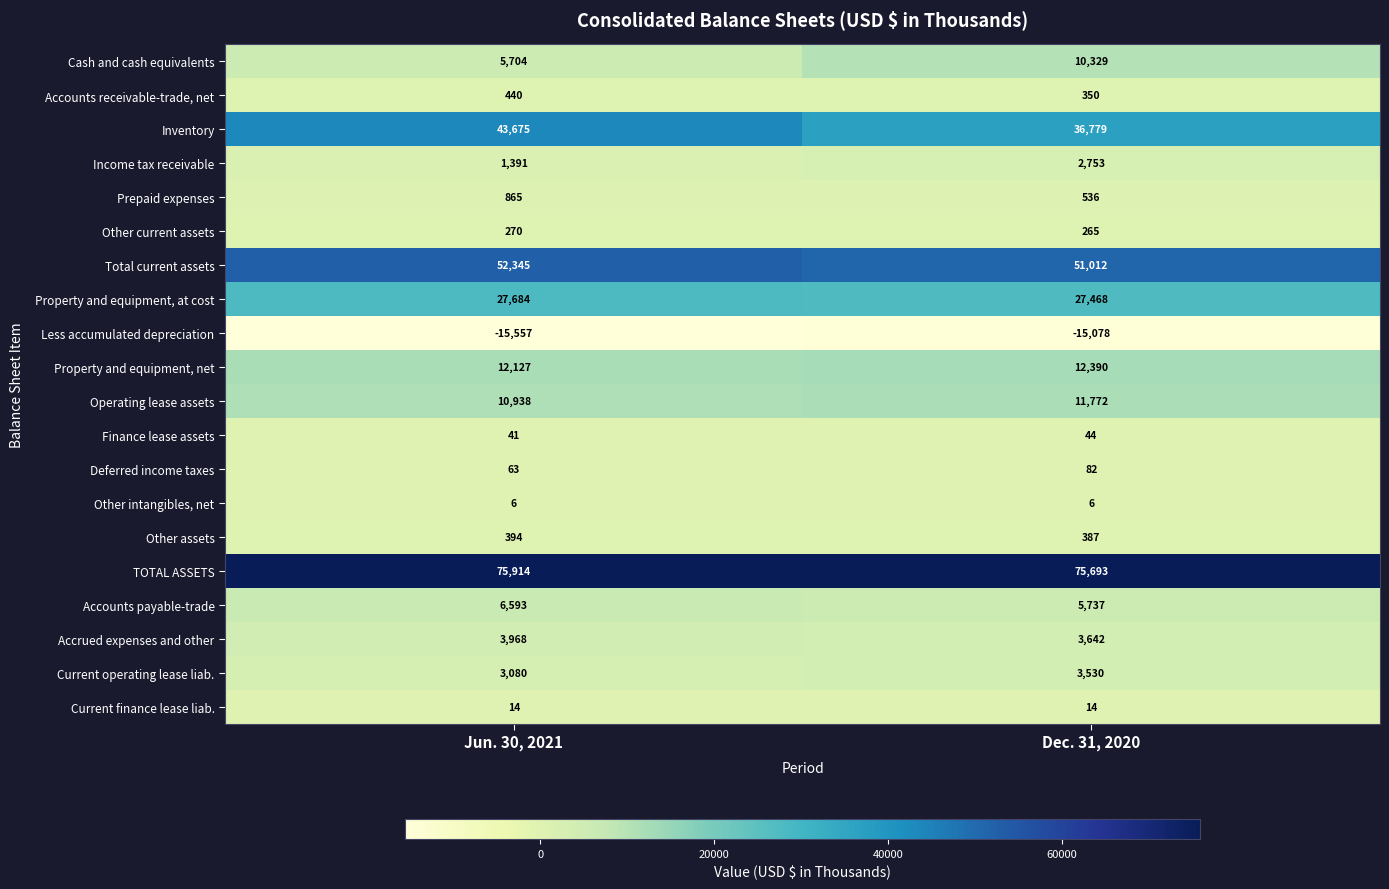

The value of Accounts payable-trade at Jun. 30, 2021 is 2734. True or false?

False